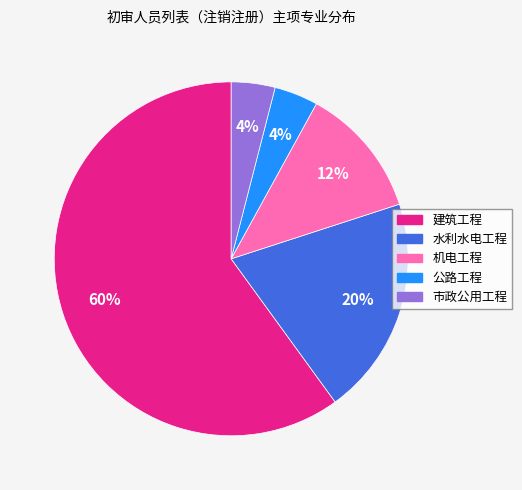

How many segments does this pie chart have?

5